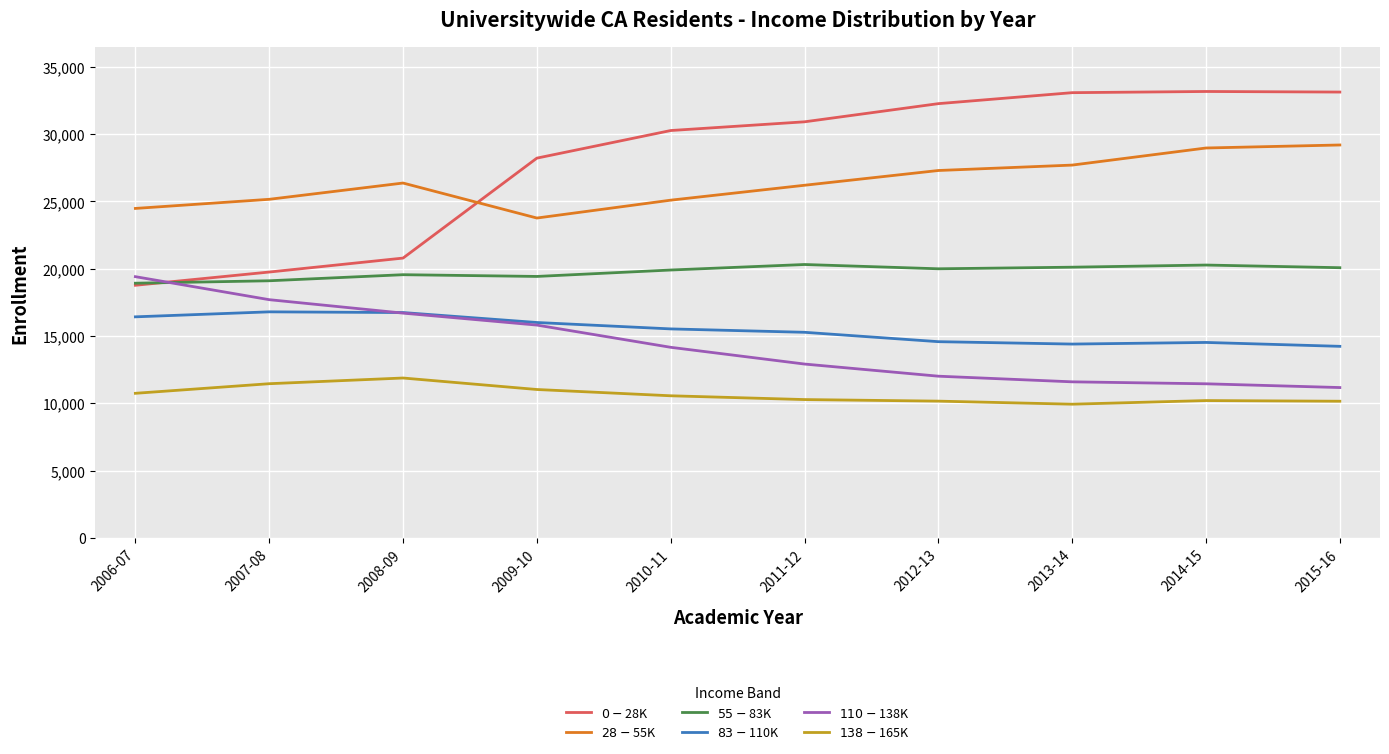

What is the greatest value displayed?

33167